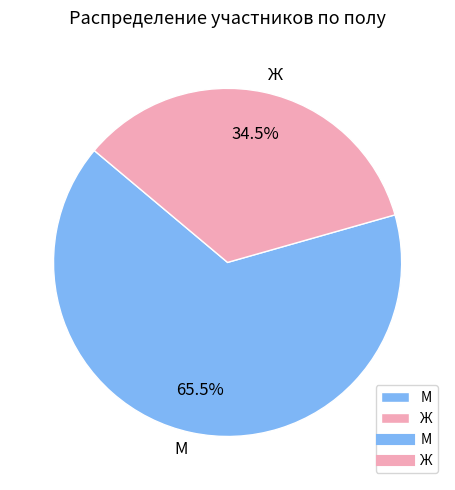

Is there a majority slice in this chart?

Yes